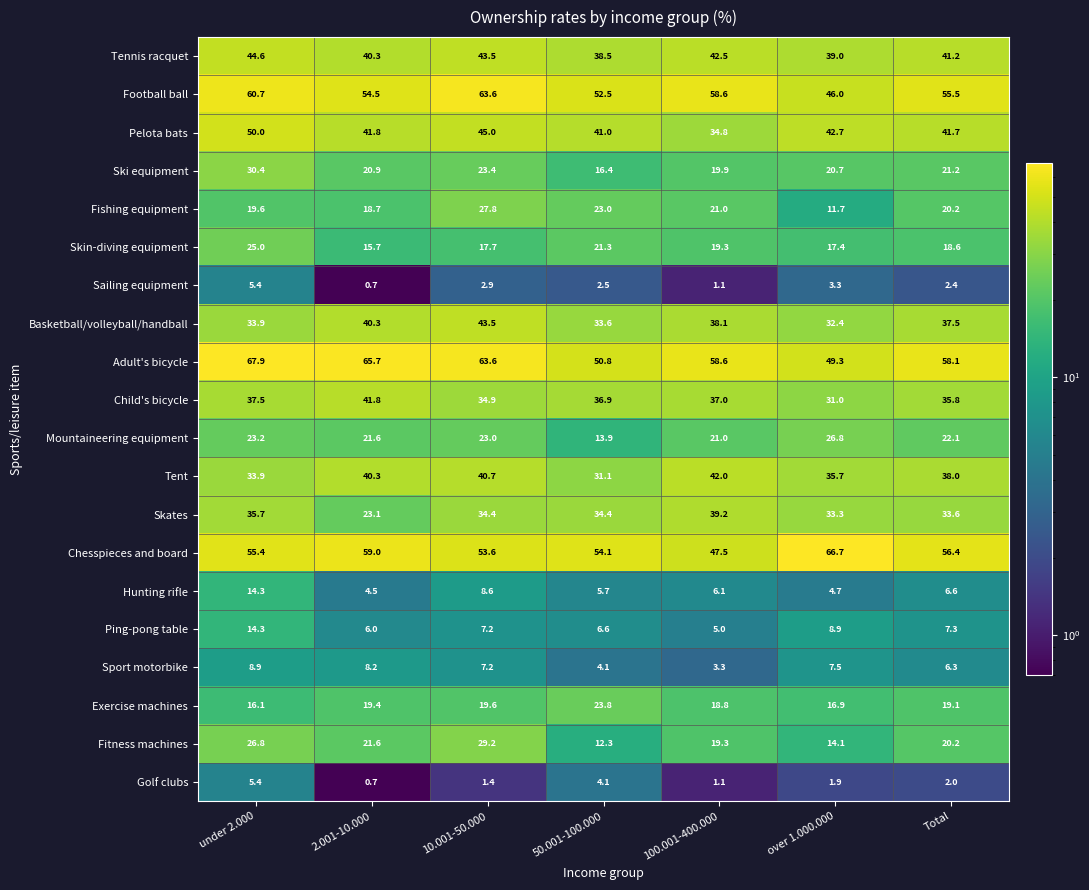

Which series has the largest total across all categories?

Adult's bicycle